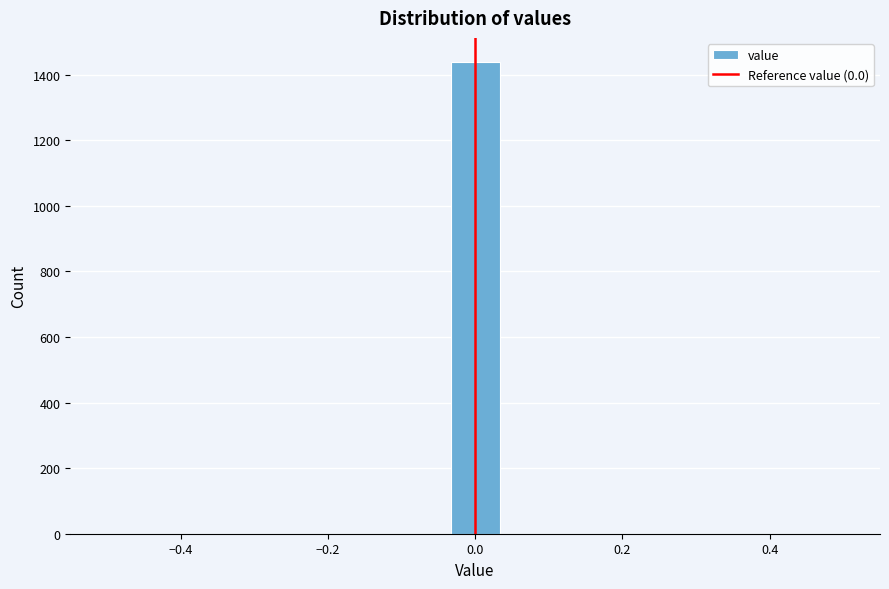

Around what value on the x-axis is the tallest bar? Give the approximate position of its centre, as read against the axis.

0.00